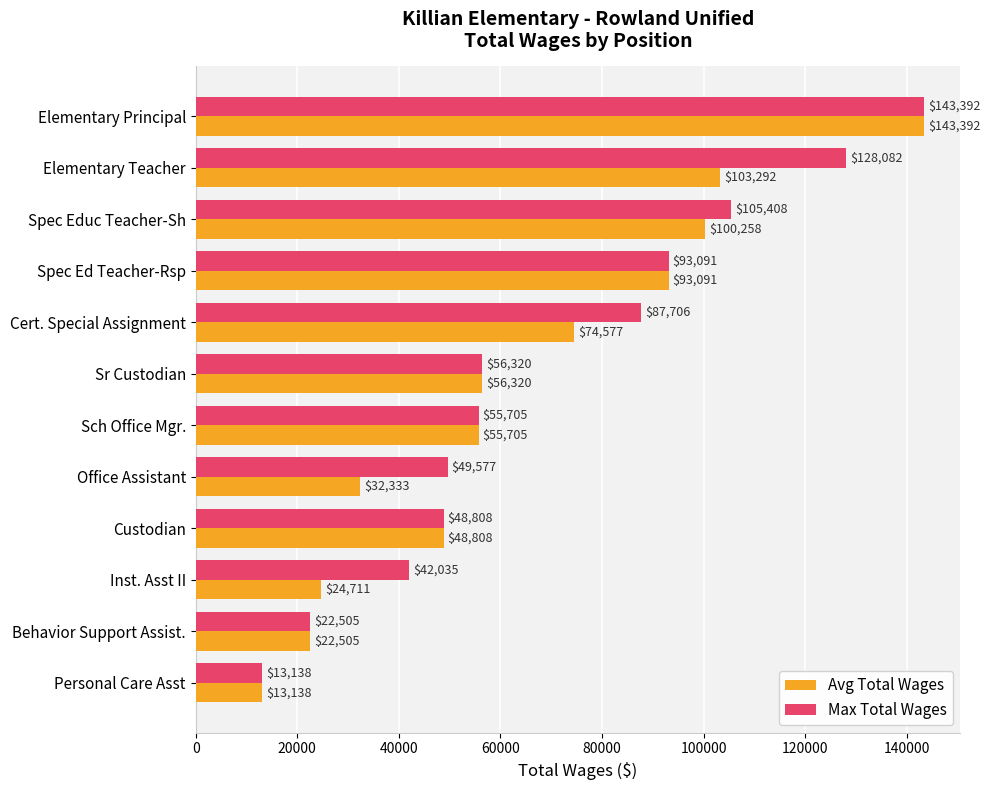

At which category is the sum across all series the highest?

Elementary Principal